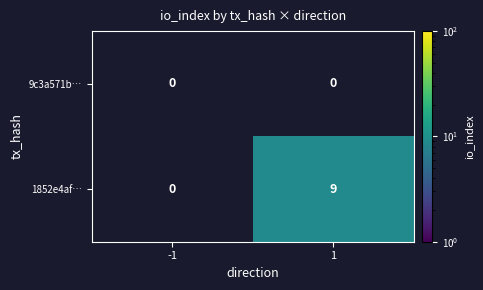

Rank the series at 1 from lowest to highest value.

9c3a571b…, 1852e4af…